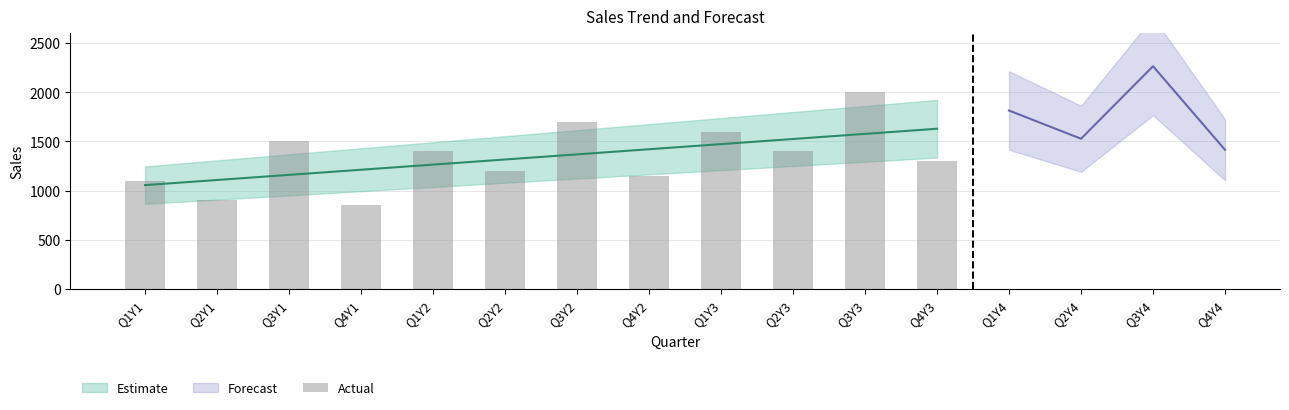

What is the sum of the values at Q3Y3 and Q2Y1?

2900